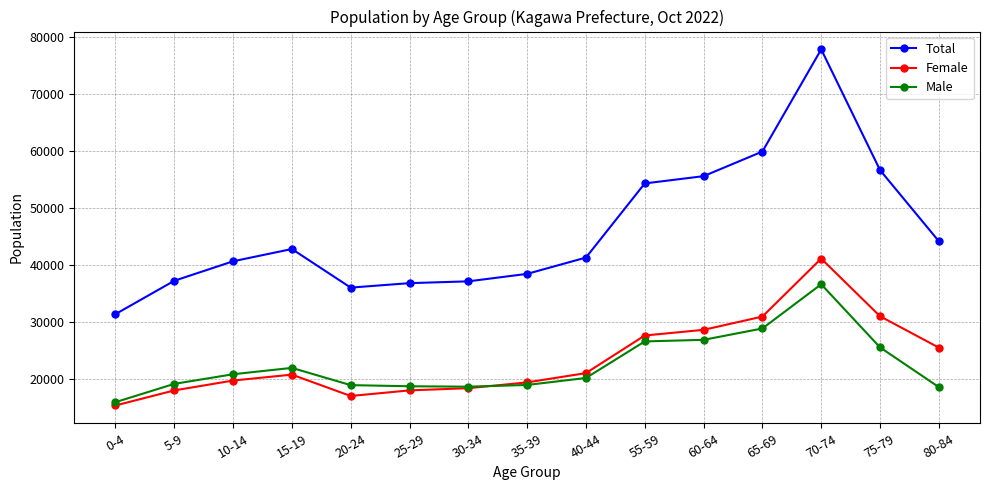

In Male, how many points are higher than both neighbors (excluding endpoints)?

2